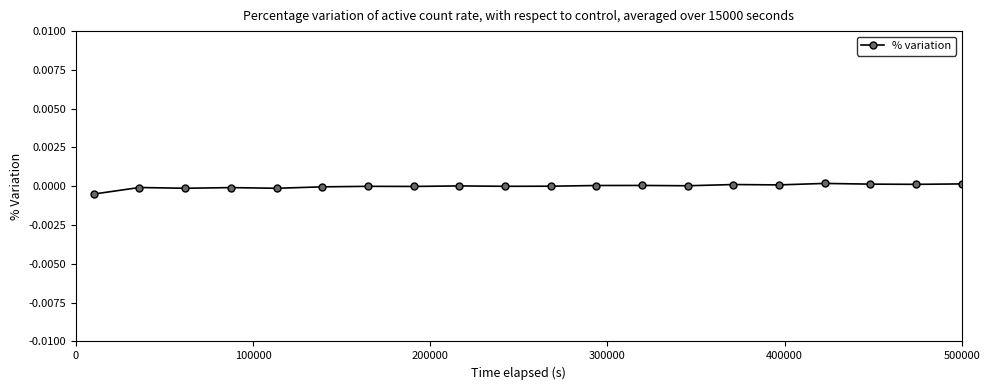

True or false: there are more than 2 points higher than both neighbors.

True